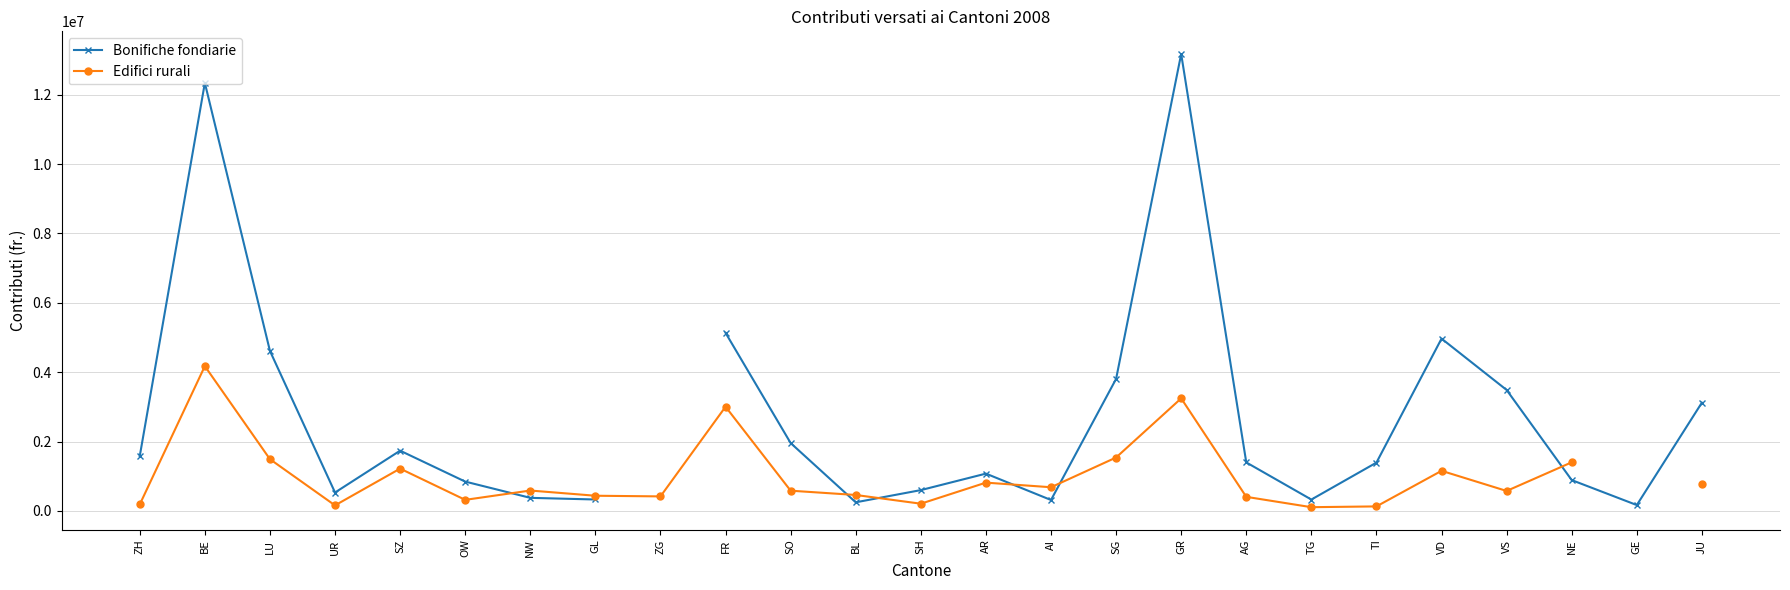

What is the spread (max minus min) of values at NE?

512963.0